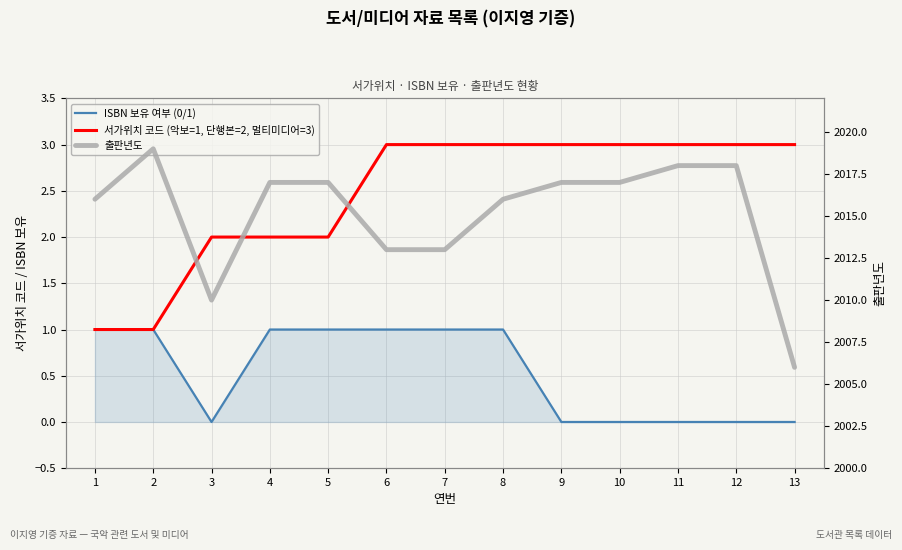

True or false: 서가위치 코드 (악보=1, 단행본=2, 멀티미디어=3) and ISBN 보유 여부 (0/1) cross at least once.

False